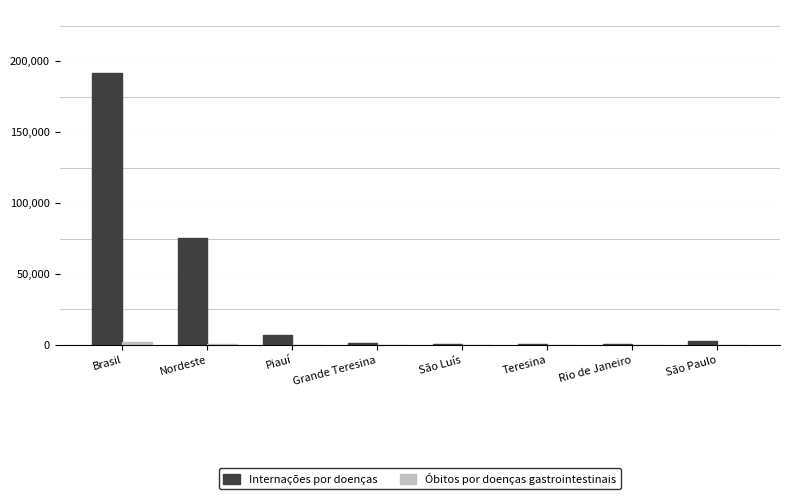

At which category is the sum across all series the highest?

Brasil